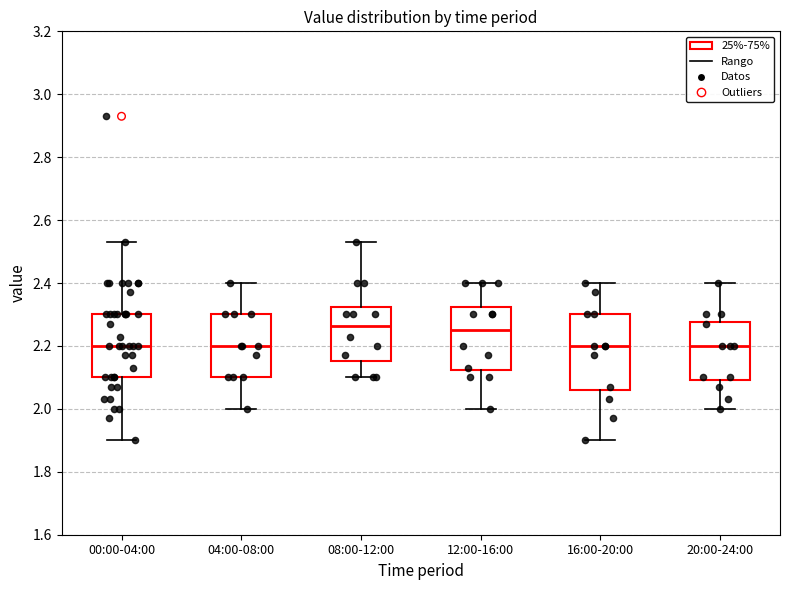

Comparing the boxes themselves (not the whiskers), which one is the tallest?

16:00-20:00